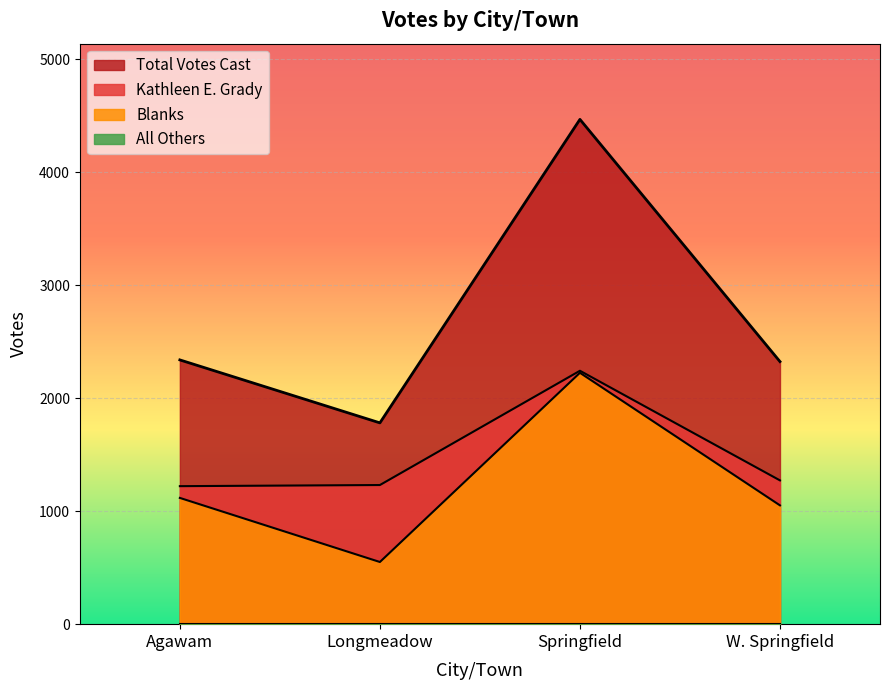

Rank the series at Agawam from highest to lowest value.

Total Votes Cast, Kathleen E. Grady, Blanks